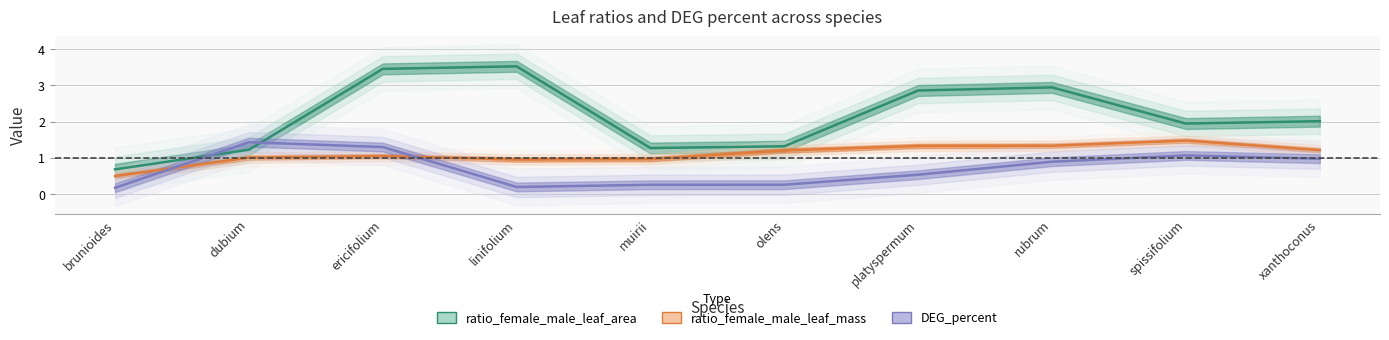

Rank the categories by ratio_female_male_leaf_area value from highest to lowest.

linifolium, ericifolium, rubrum, platyspermum, xanthoconus, spissifolium, olens, muirii, dubium, brunioides